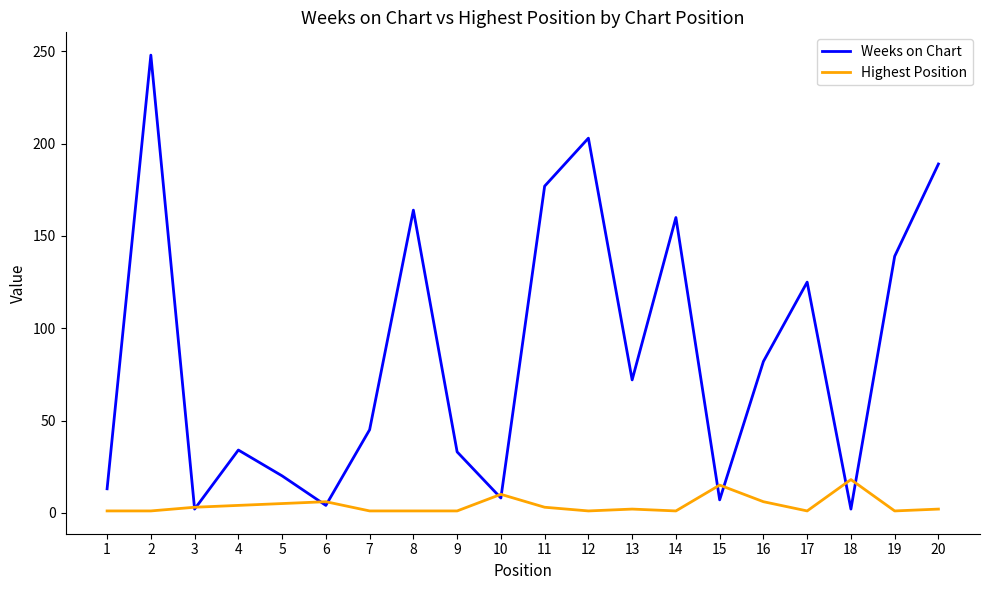

What are all the series names shown in the legend?

Weeks on Chart, Highest Position